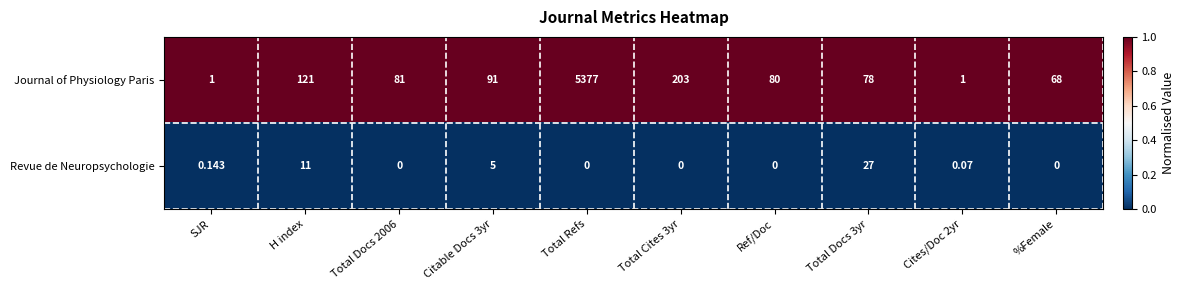

Rank the series by their maximum value, from highest to lowest.

Journal of Physiology Paris, Revue de Neuropsychologie